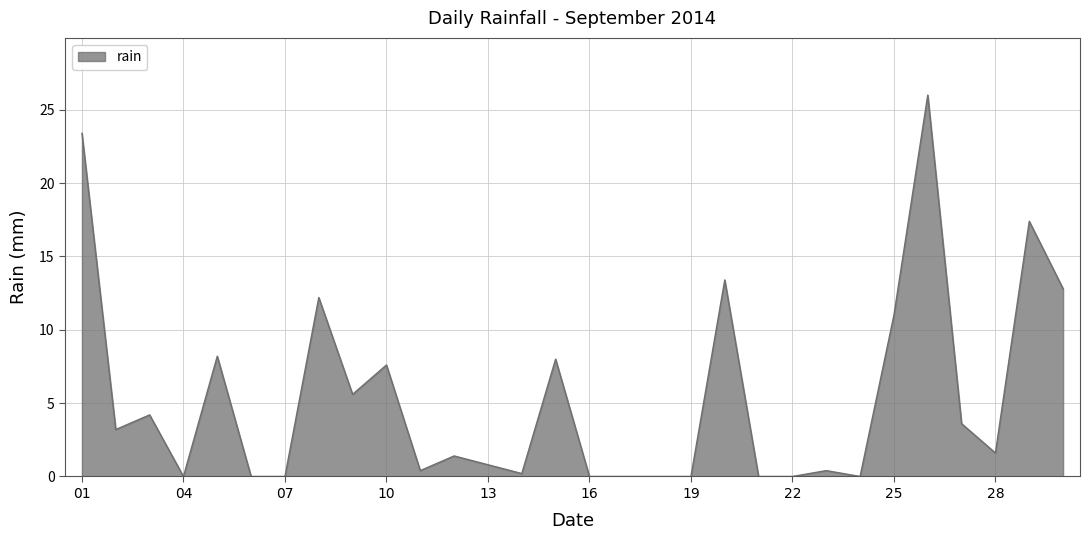

Does the chart have visible grid lines?

Yes